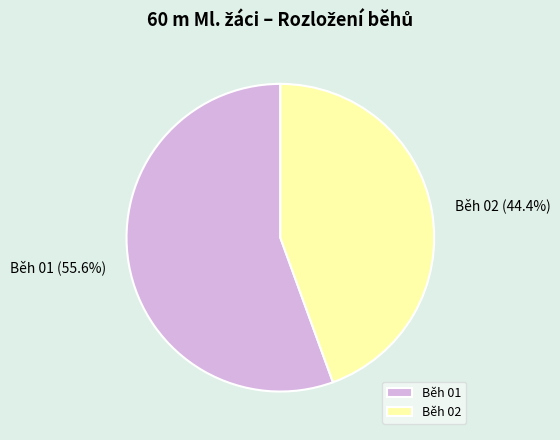

What is the largest slice in the pie chart?

Běh 01